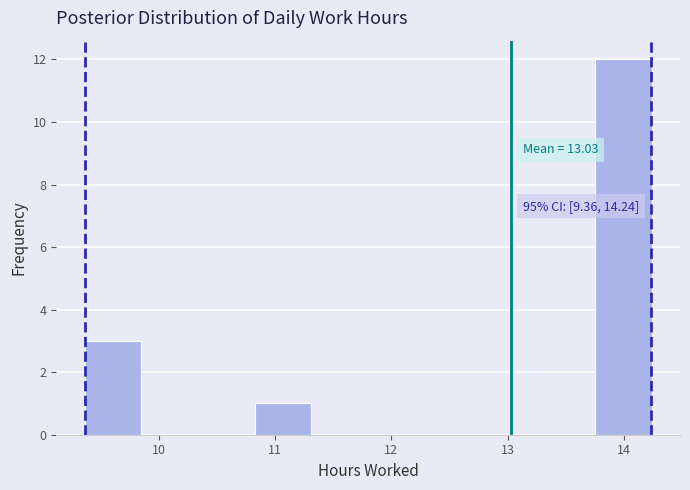

Over which range of the x-axis is the bar tallest?

13.8 to 14.2